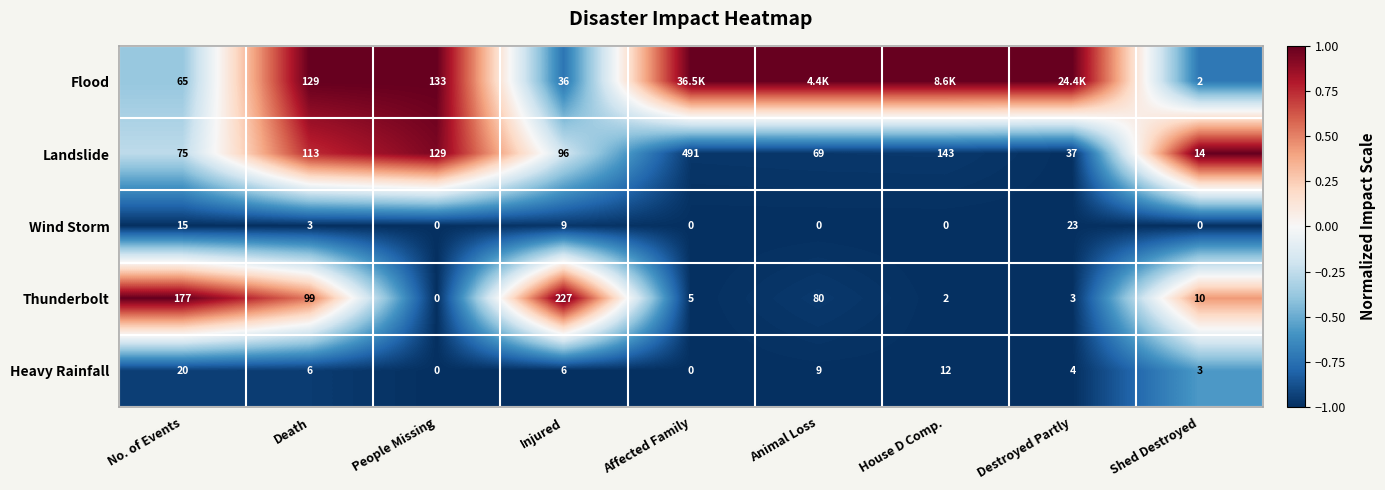

Is the value of Heavy Rainfall at Death greater than the value of Landslide at People Missing?

No